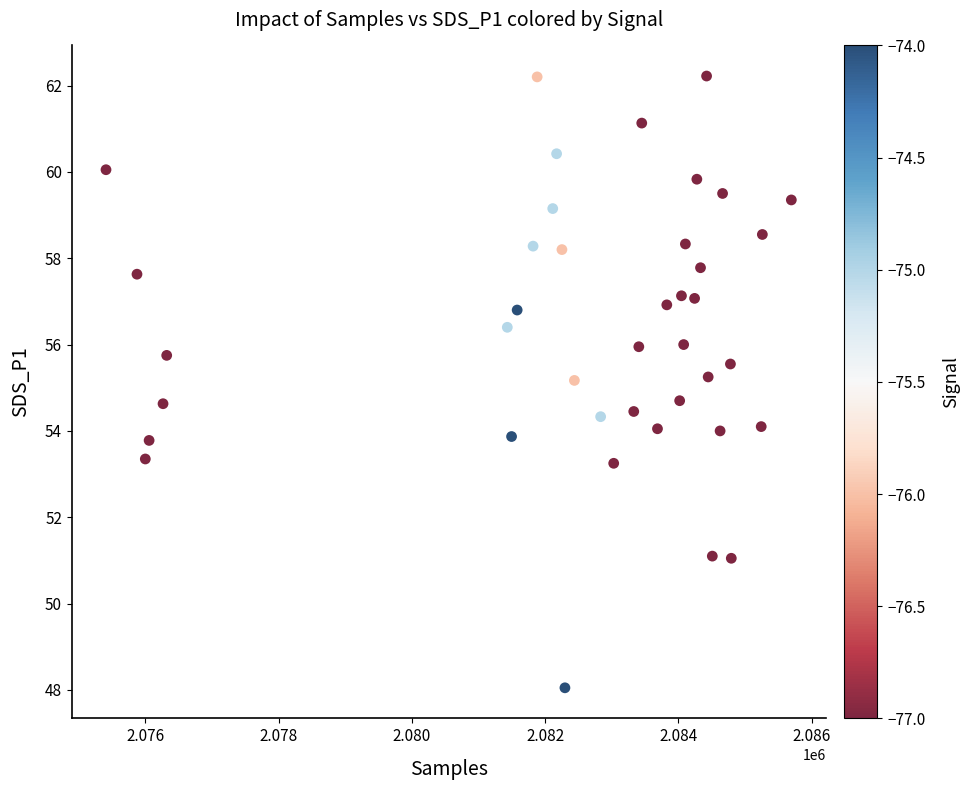

What is the range of X values (max minus min)?

10286.0